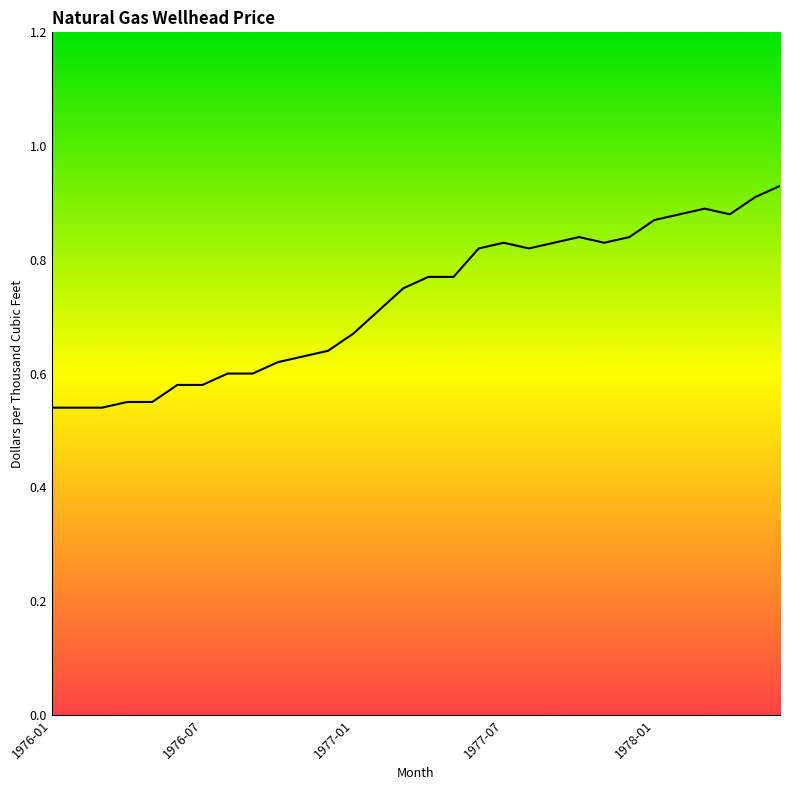

What is the difference between the maximum and minimum values?

0.4